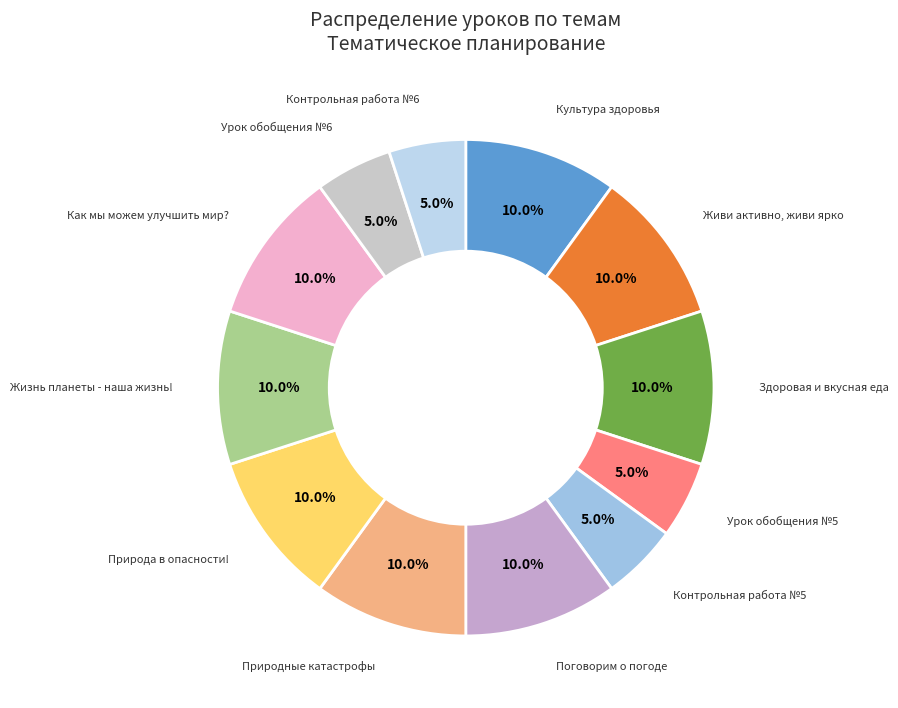

Is there any slice that represents more than half of the pie?

No